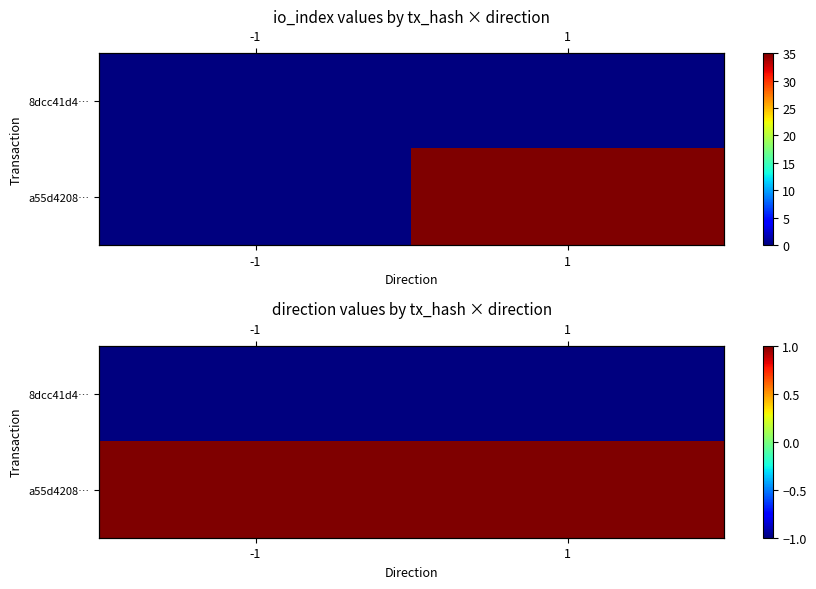

What is the minimum value for a55d4208…?

1